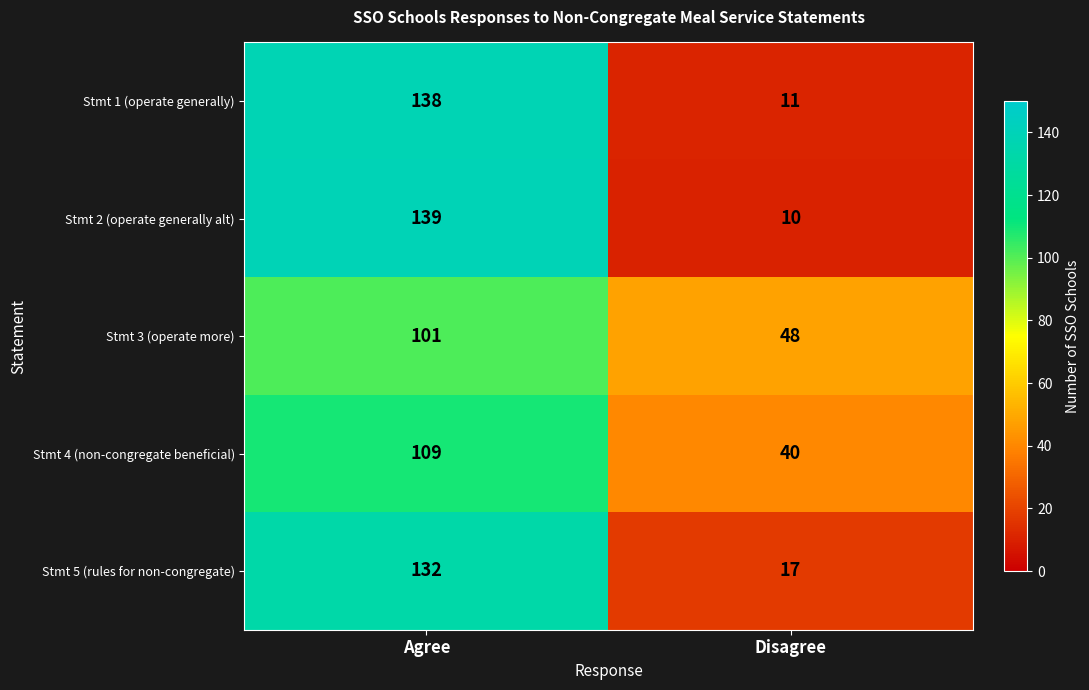

List the labels in order of Stmt 1 (operate generally) value, smallest first.

Disagree, Agree